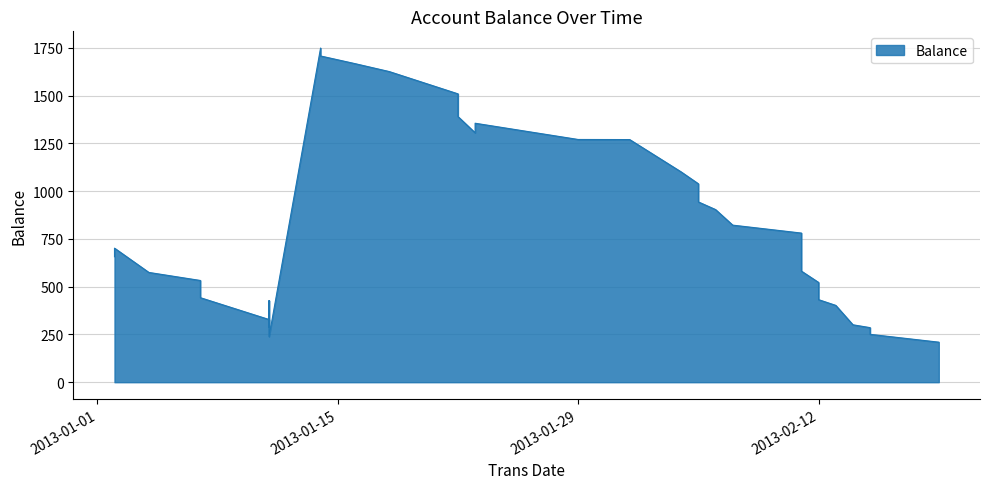

What is the average value?

805.2